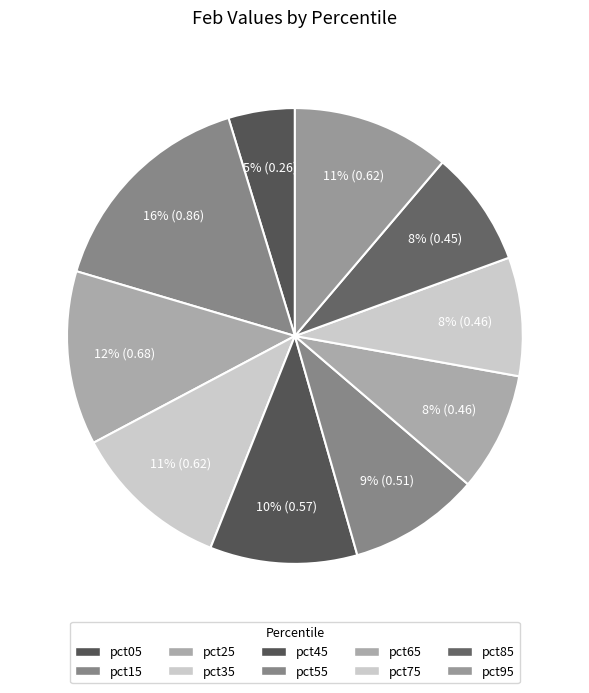

Which slice is the largest?

pct15